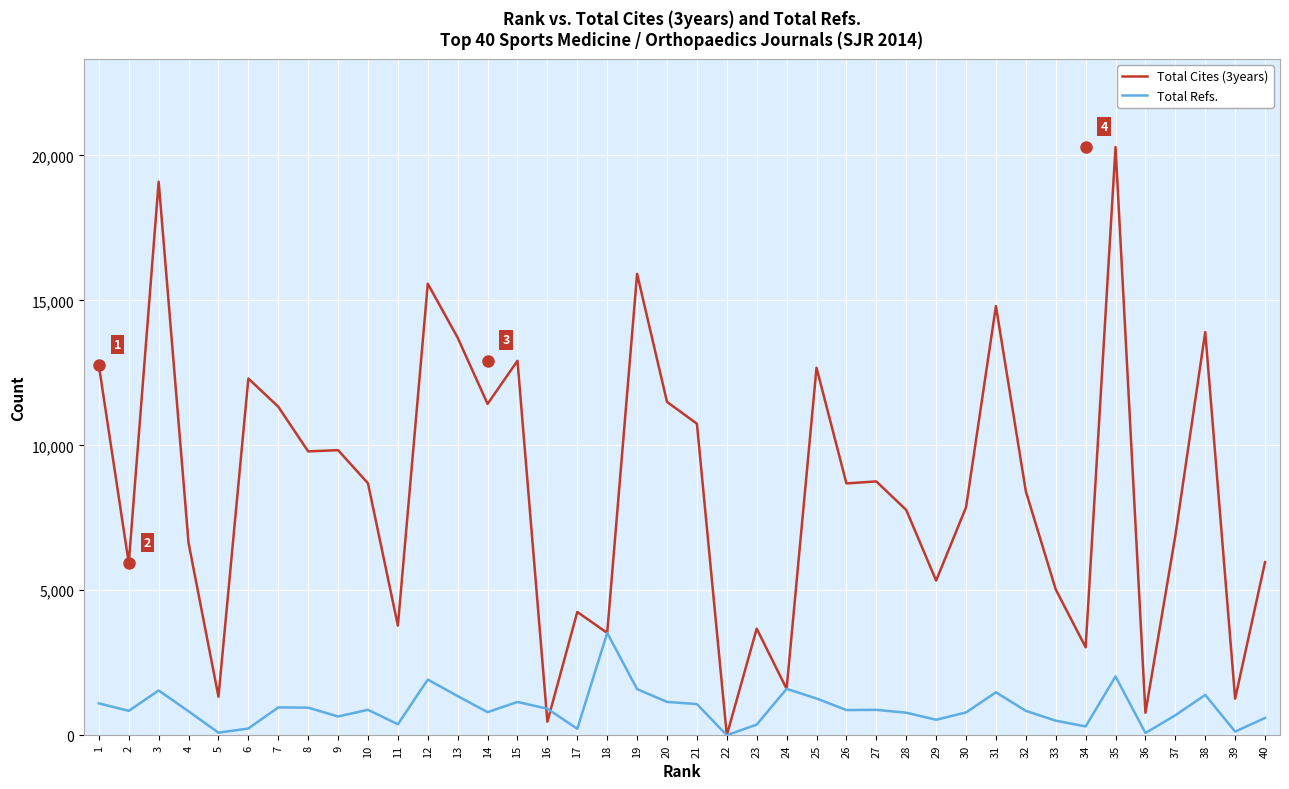

What is the sum of the Total Cites (3years) values at 26 and 16?

9151